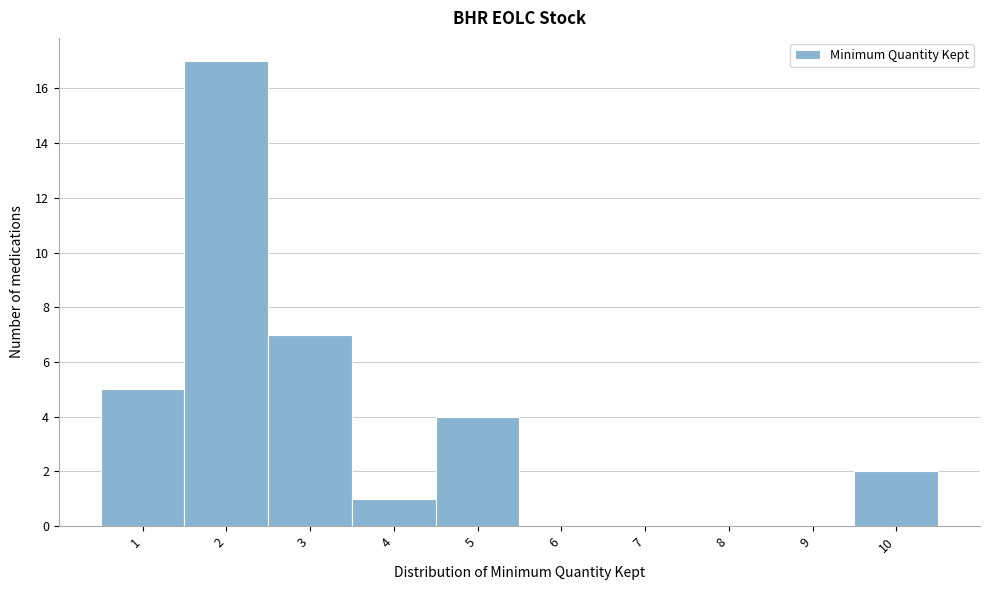

Over which range of the x-axis is the bar tallest?

1.5 to 2.5